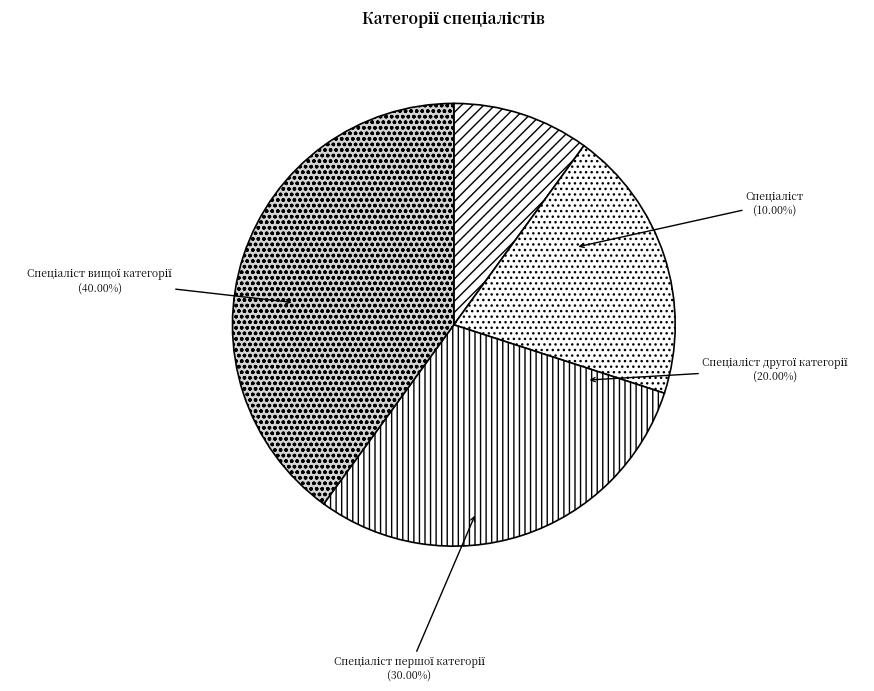

To the nearest percent, what is the difference between the Спеціаліст другої категорії and Спеціаліст першої категорії slice percentages?

10%